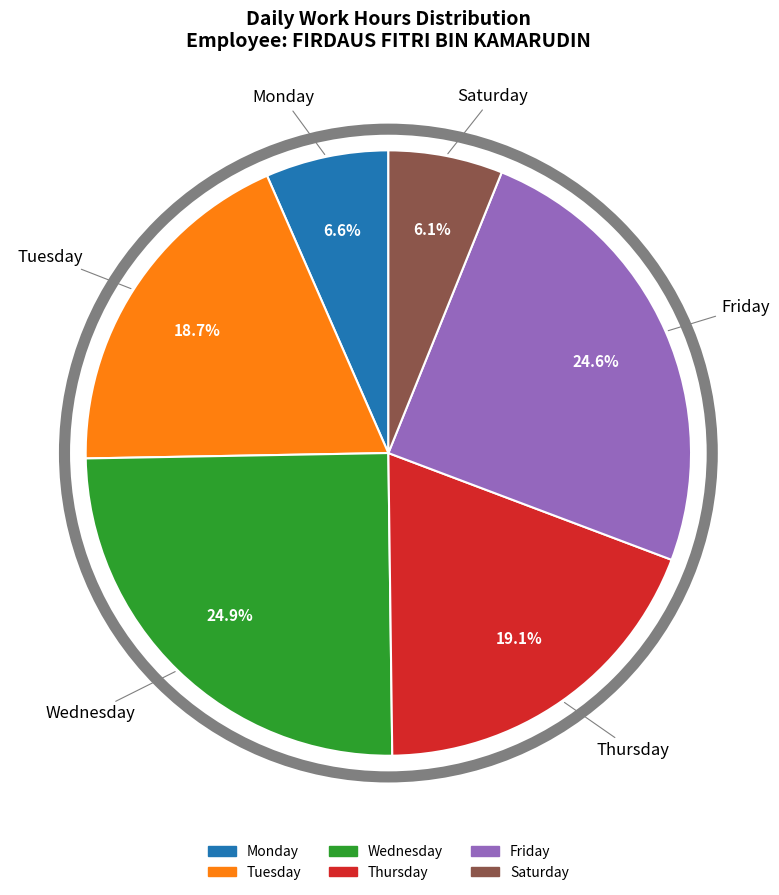

Is there any slice that represents more than half of the pie?

No